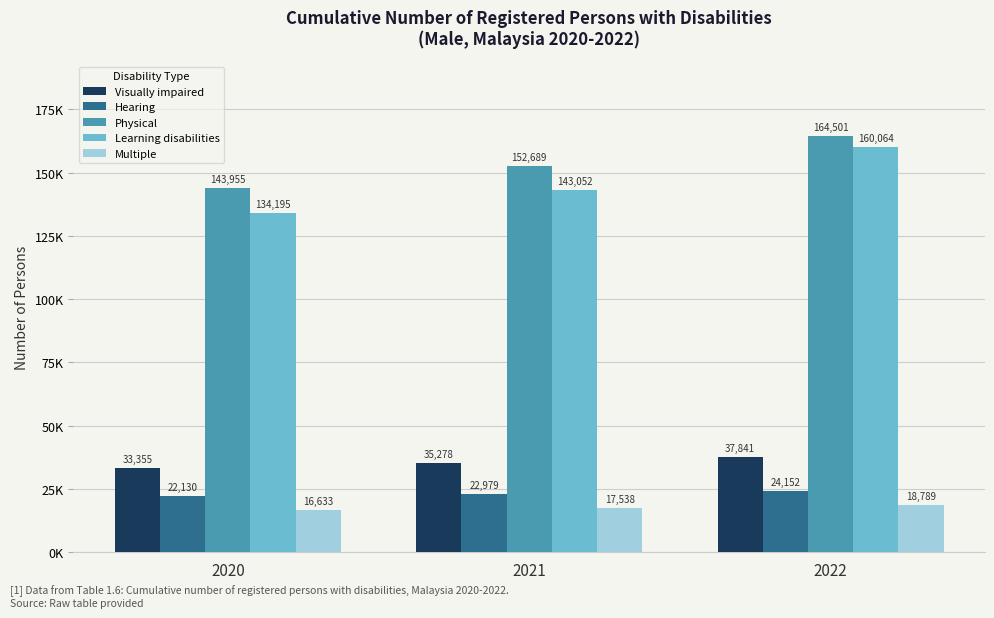

What are all the series names shown in the legend?

Visually impaired, Hearing, Physical, Learning disabilities, Multiple